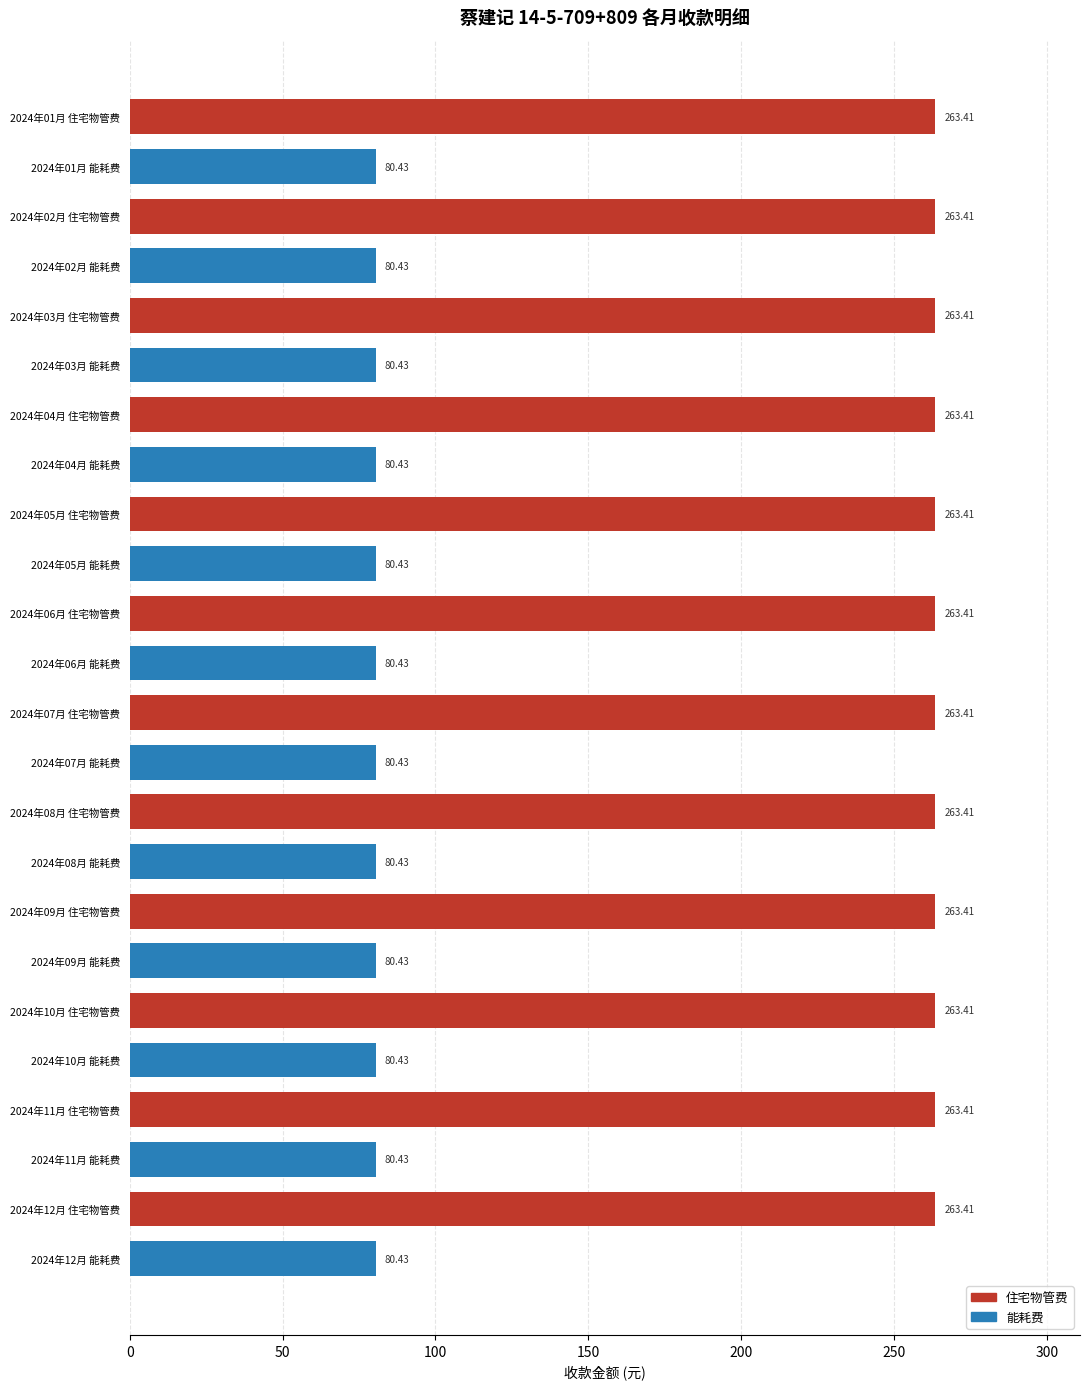

How many bars are there in total?

24